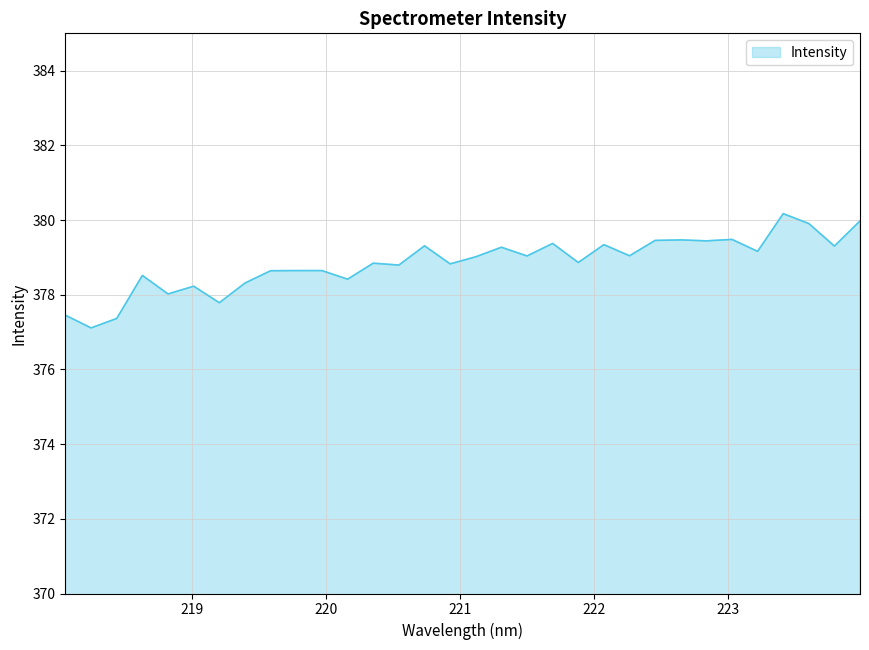

What is the difference between the maximum and minimum values?

3.1